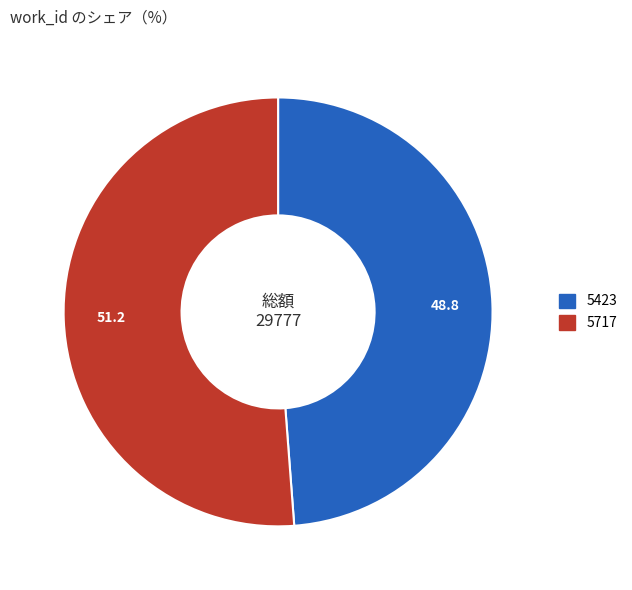

Which has a higher value, 5717 or 5423?

5717